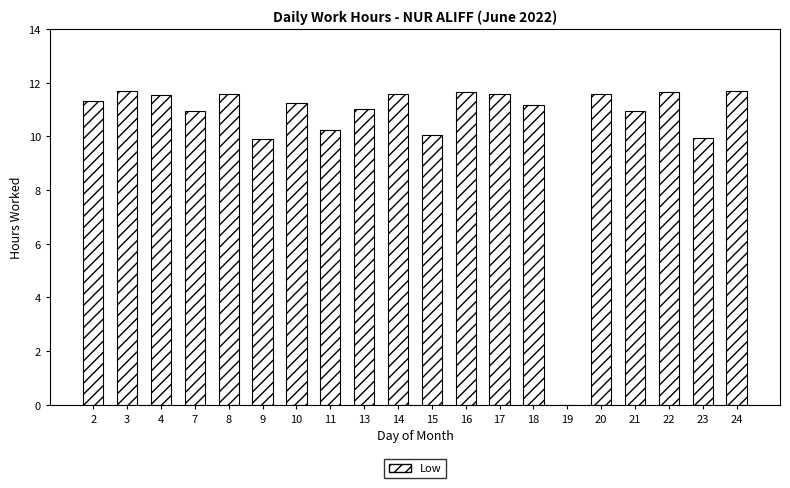

Is it true that the value at 3 is 3.9?

False